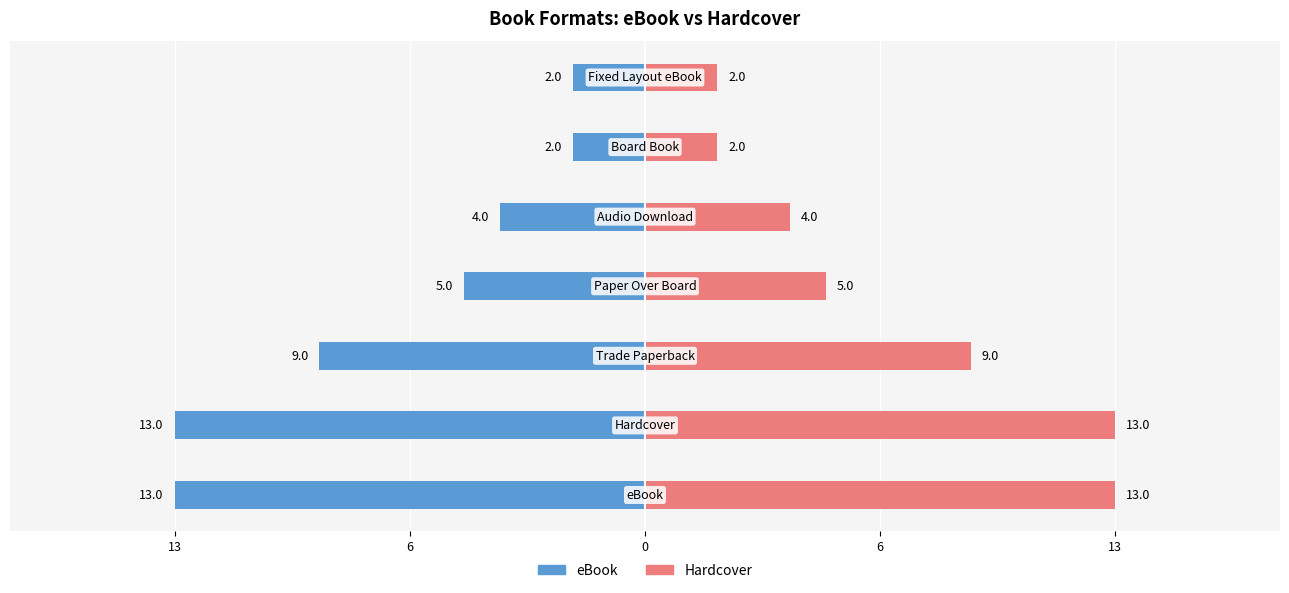

The eBook series shows -3 at 6. True or false?

False